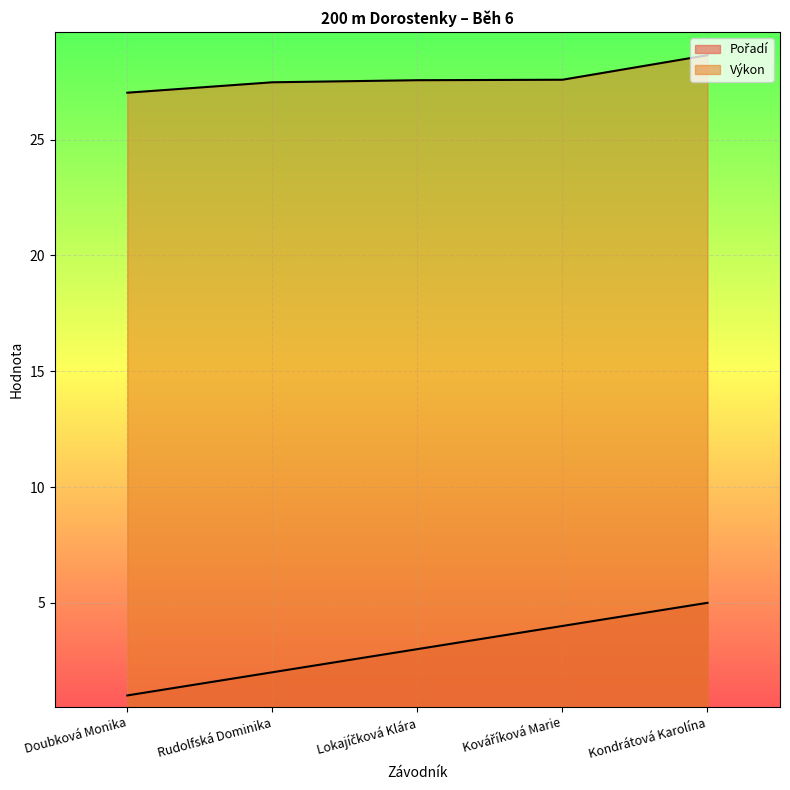

What is the maximum value for Výkon?

28.6